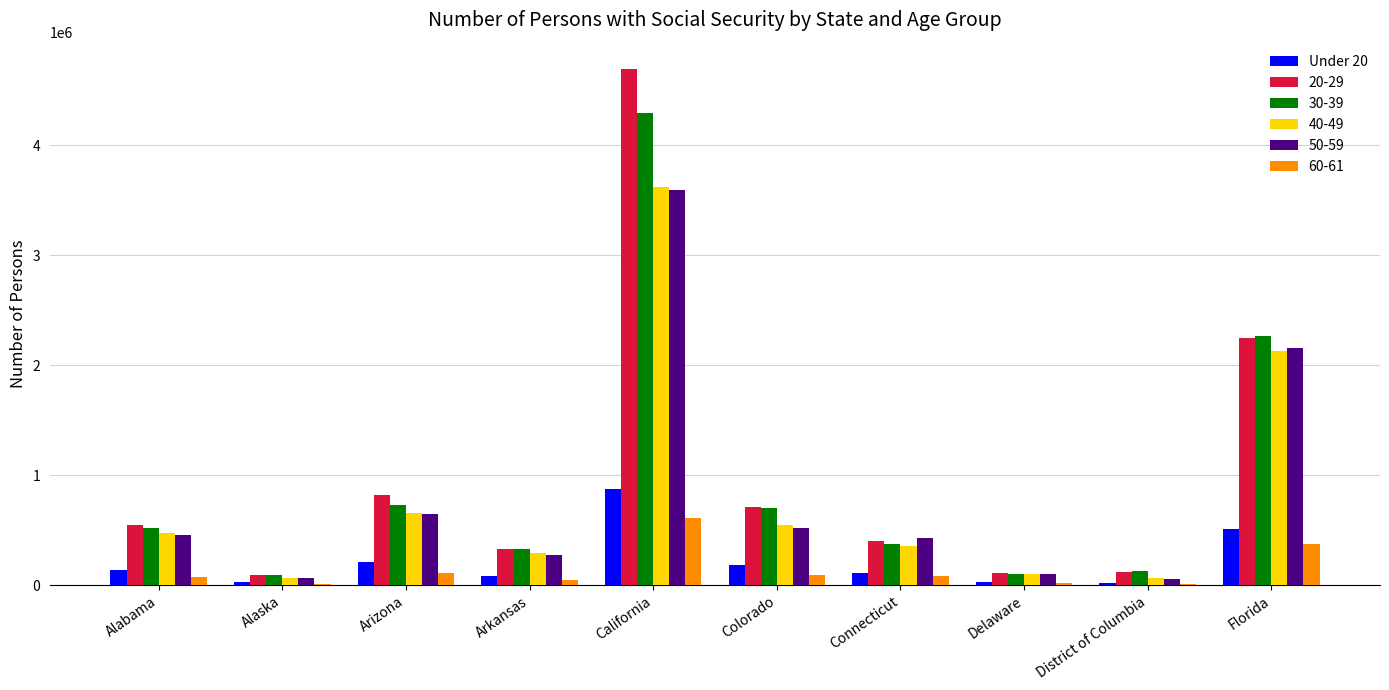

What is the total value across all series at Florida?

9675908